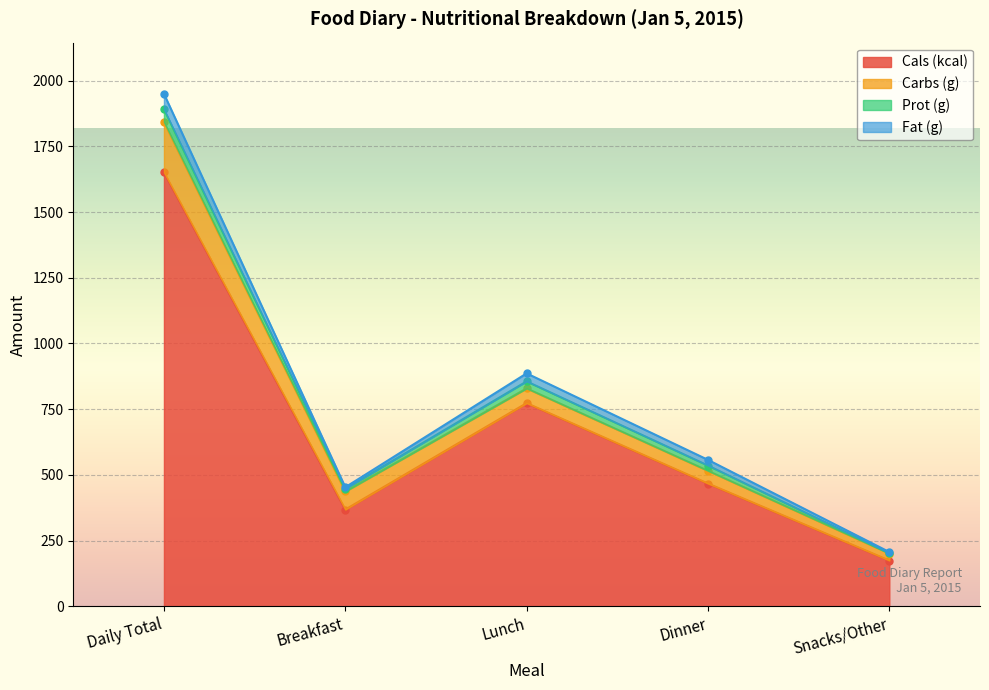

True or false: Cals (kcal) and Fat (g) intersect in this chart.

False